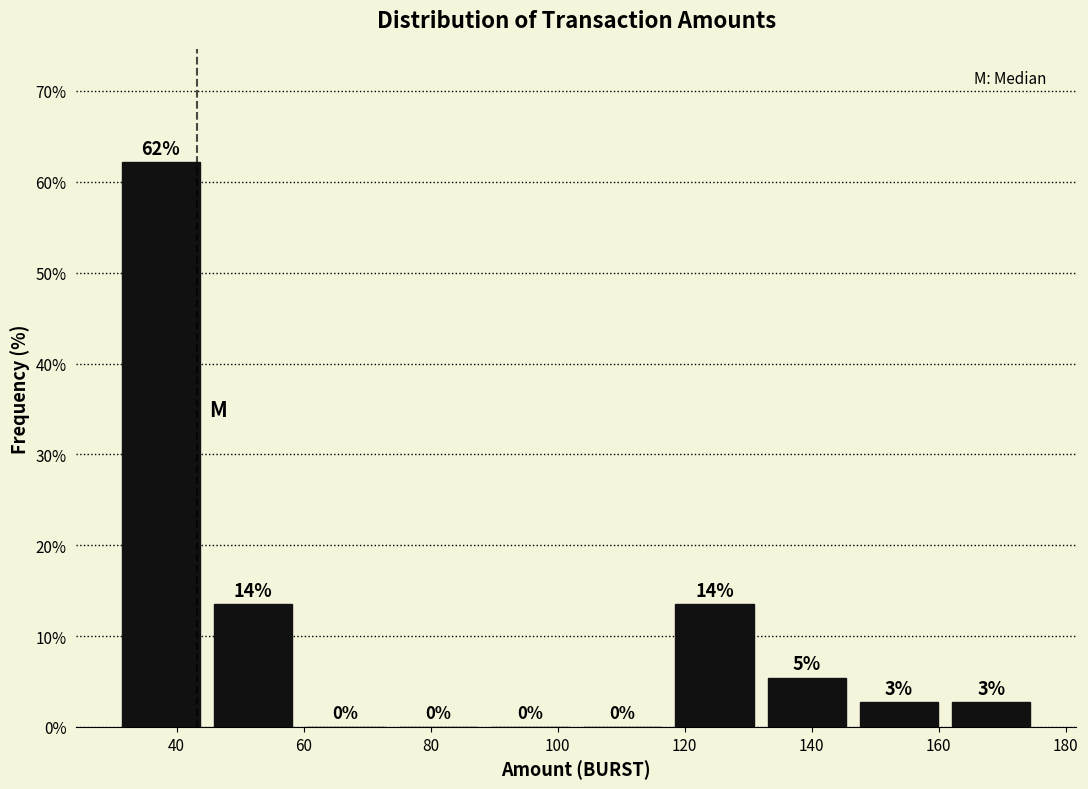

Over which range of the x-axis is the bar tallest?

30 to 44